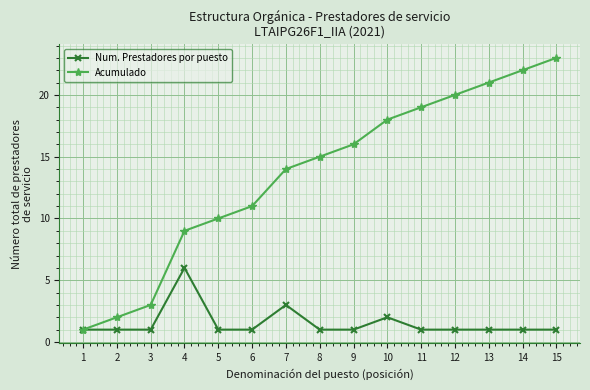

Rank the series by their average value, from highest to lowest.

Acumulado, Num. Prestadores por puesto